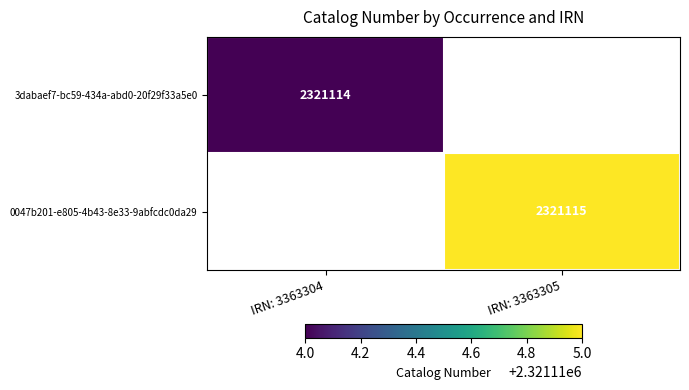

Which label corresponds to the smallest value in the chart?

IRN: 3363305